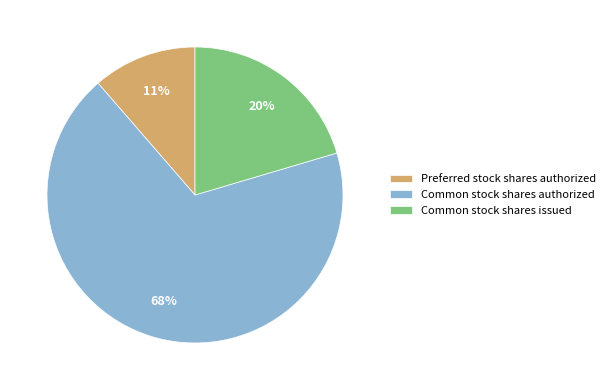

What is the majority slice?

Common stock shares authorized